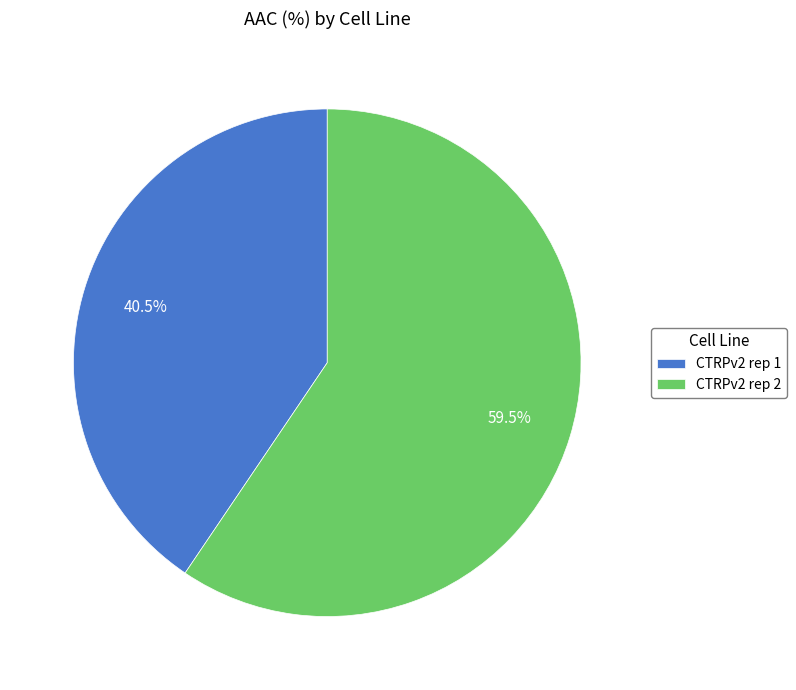

Do CTRPv2 rep 2 and CTRPv2 rep 1 together represent more than half of the pie?

Yes